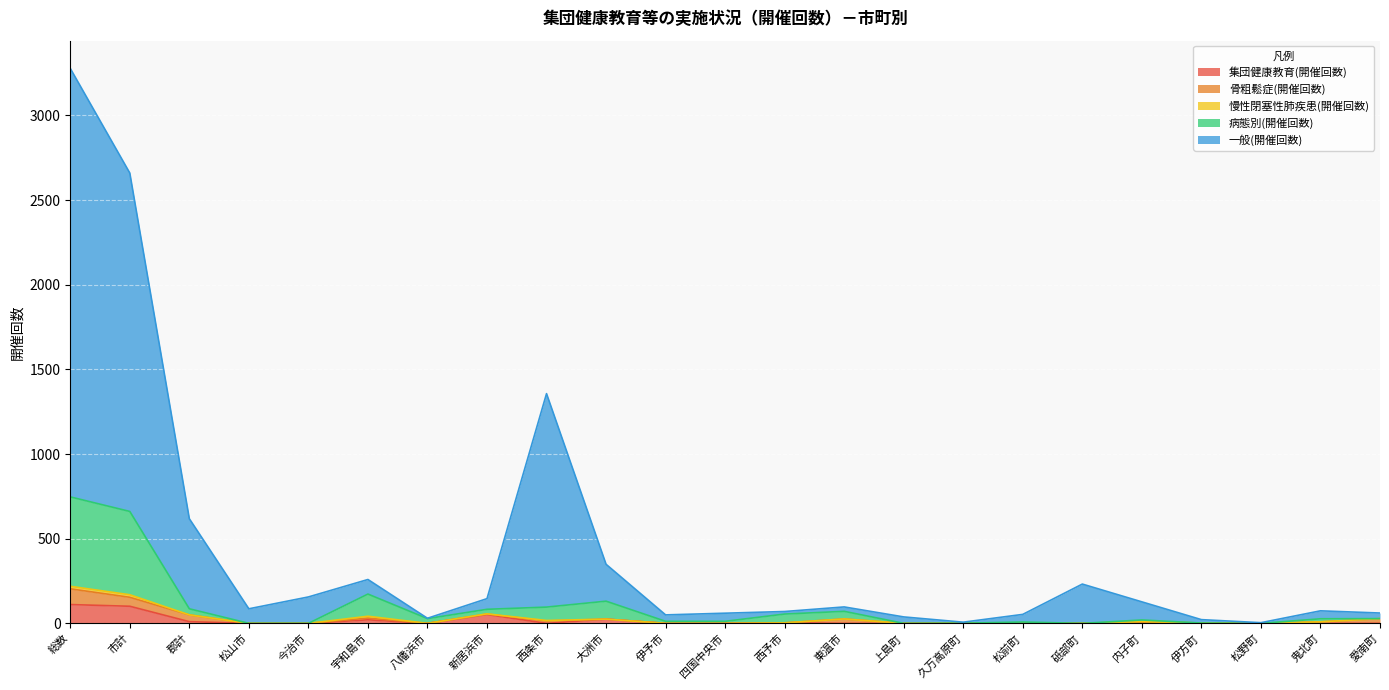

Which series changed the most between 総数 and 宇和島市?

一般(開催回数)